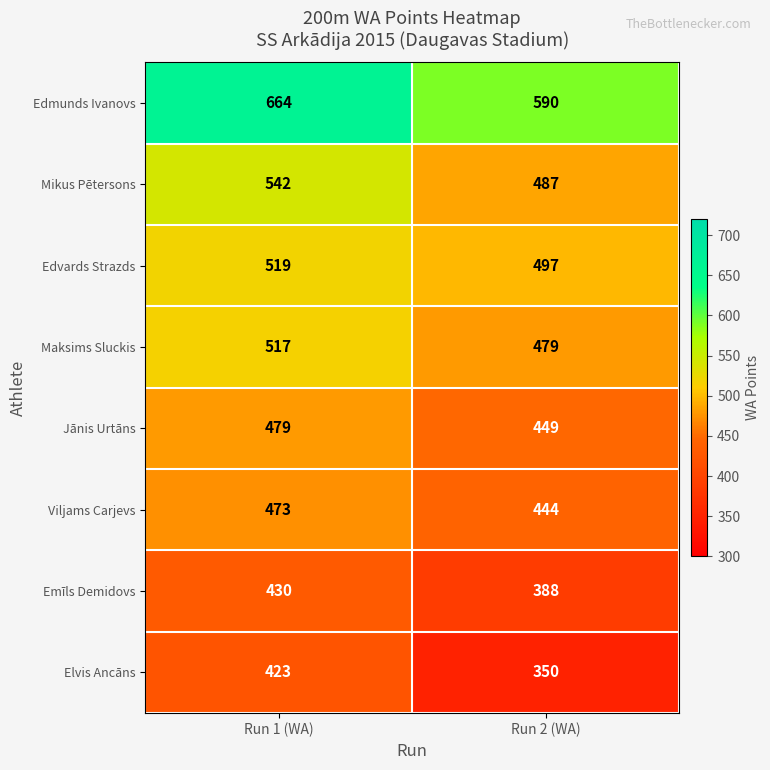

At how many categories does at least one series exceed 474?

2